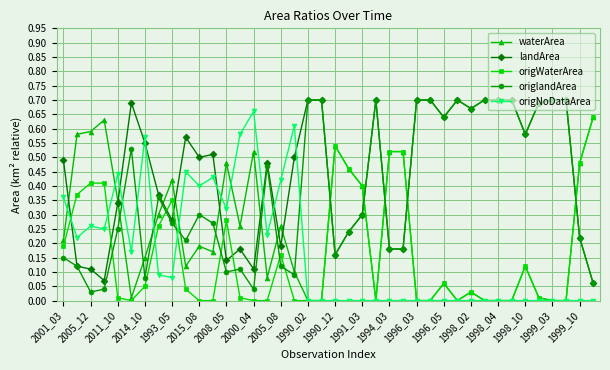

True or false: origlandArea has more than 1 points higher than both neighbors.

True